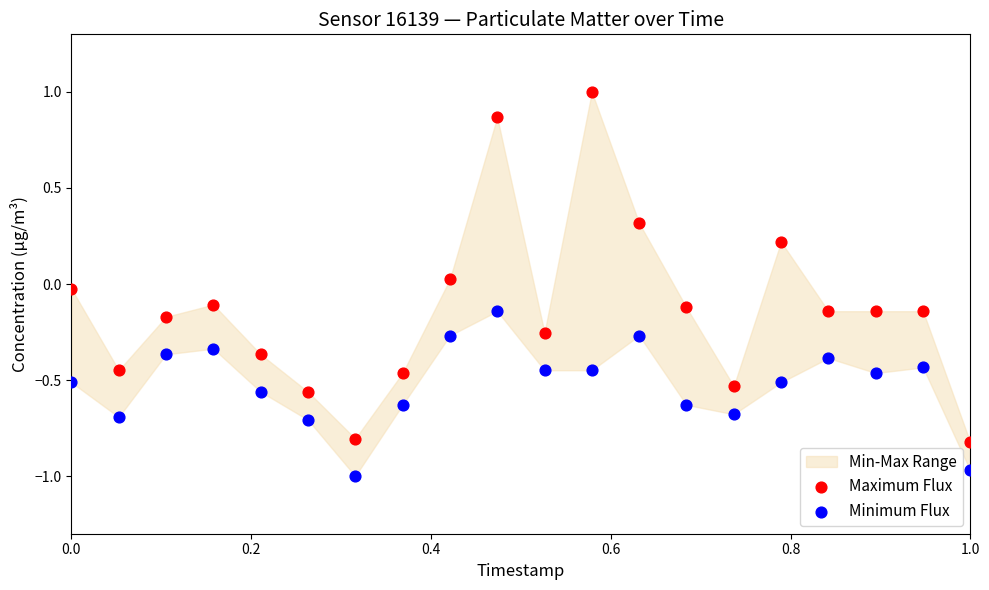

Which series reaches the maximum Y coordinate?

Maximum Flux